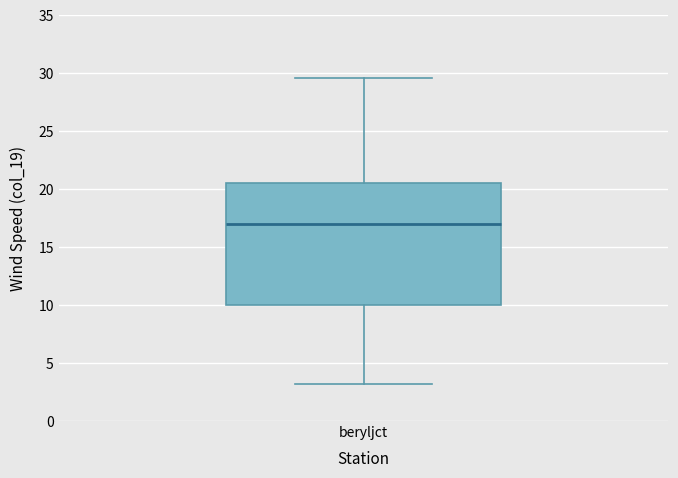

Where does the upper whisker of the box for beryljct end on the y-axis? The values are not printed on the chart, so give them approximately, as read against the axis.

29.5